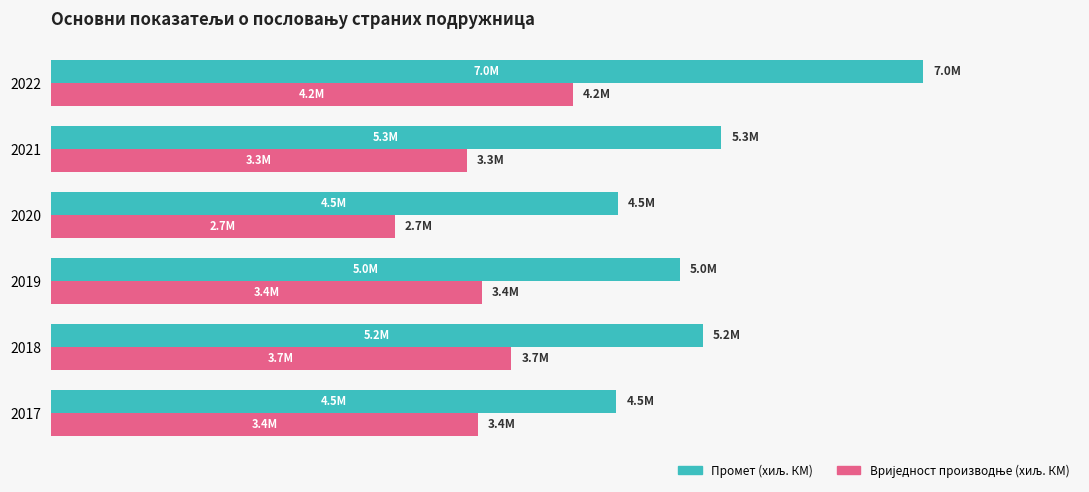

List the labels in order of Вриједност производње (хиљ. КМ) value, largest first.

2022, 2018, 2019, 2017, 2021, 2020